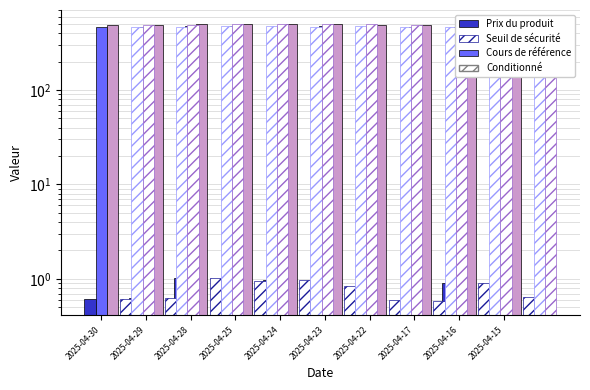

The value of Cours de référence (conditionné) at 2025-04-15 is 256.2. True or false?

False